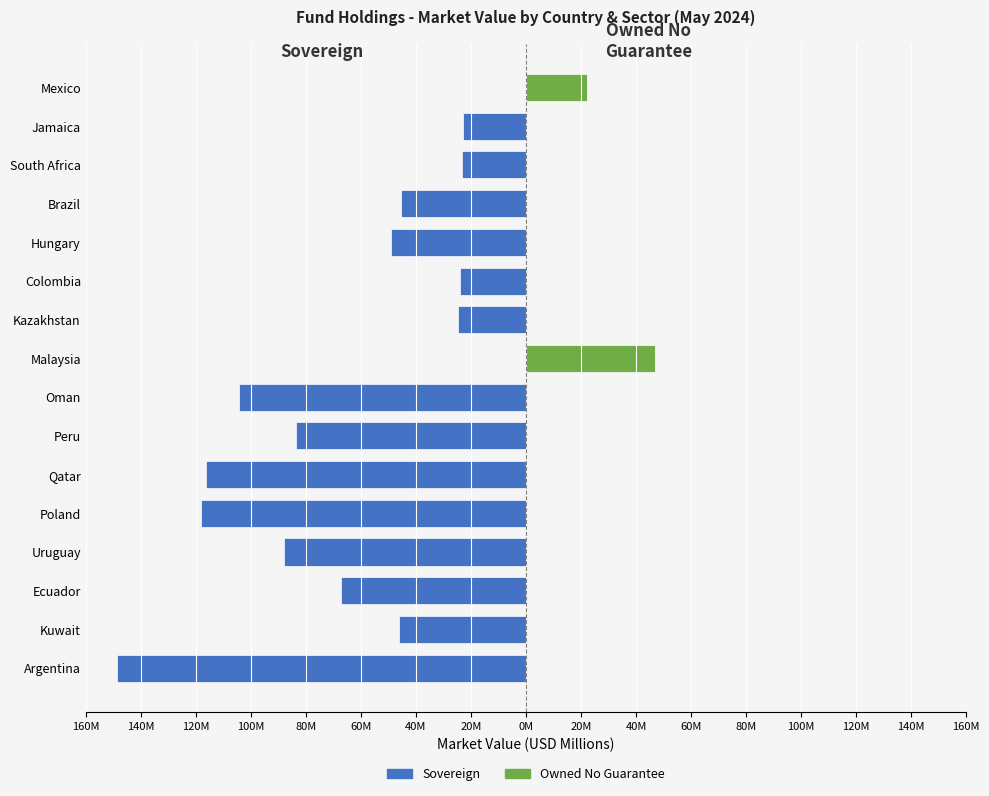

What are all the series names shown in the legend?

Sovereign, Owned No Guarantee